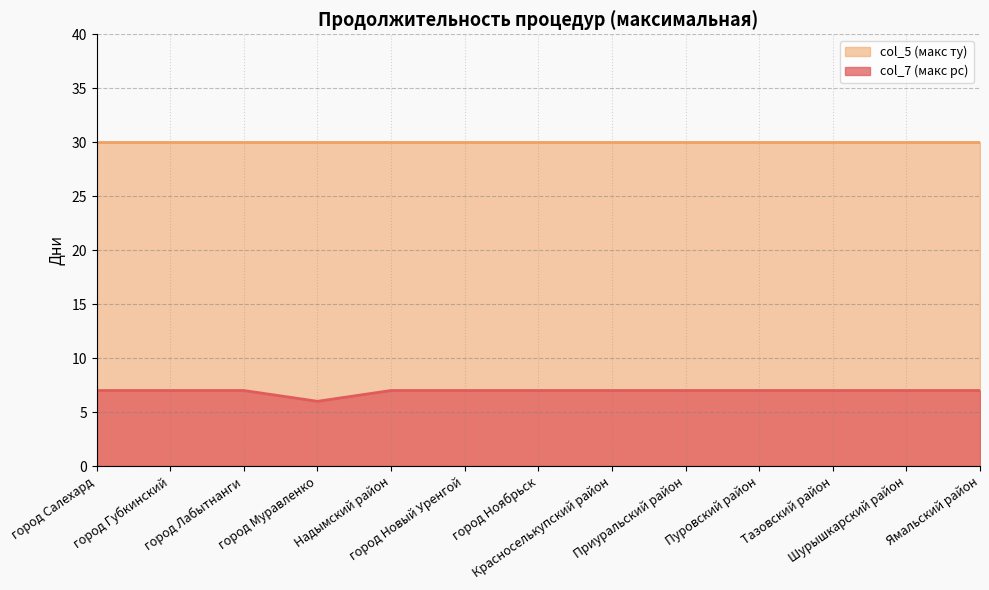

Where is the first local minimum?

город Муравленко